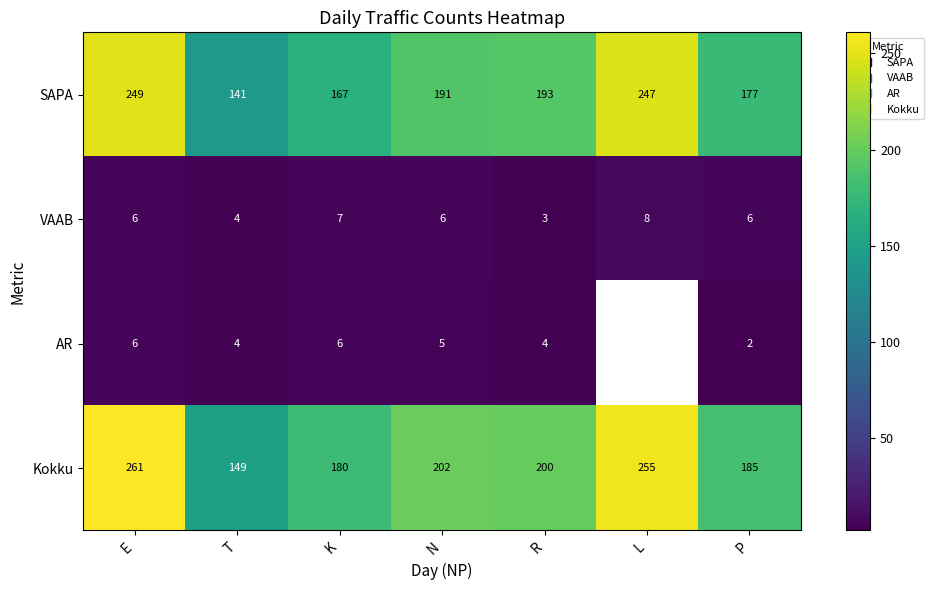

What is the minimum value shown in the chart?

2.0